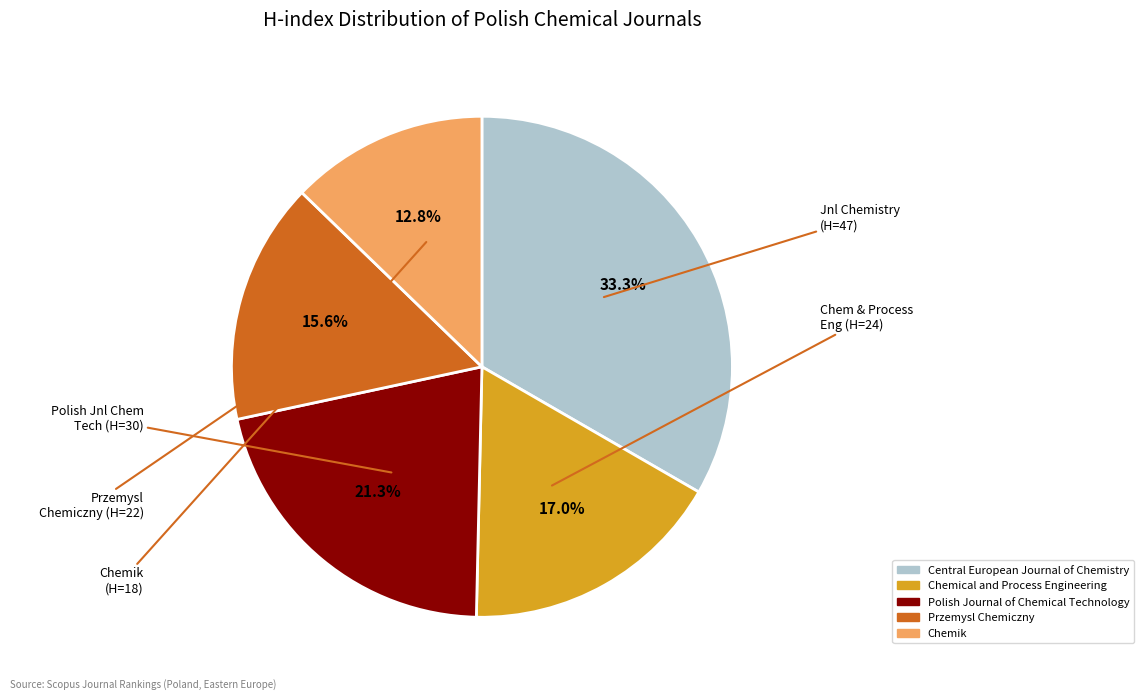

Does Polish Journal of Chemical Technology account for over 50% of the chart?

No